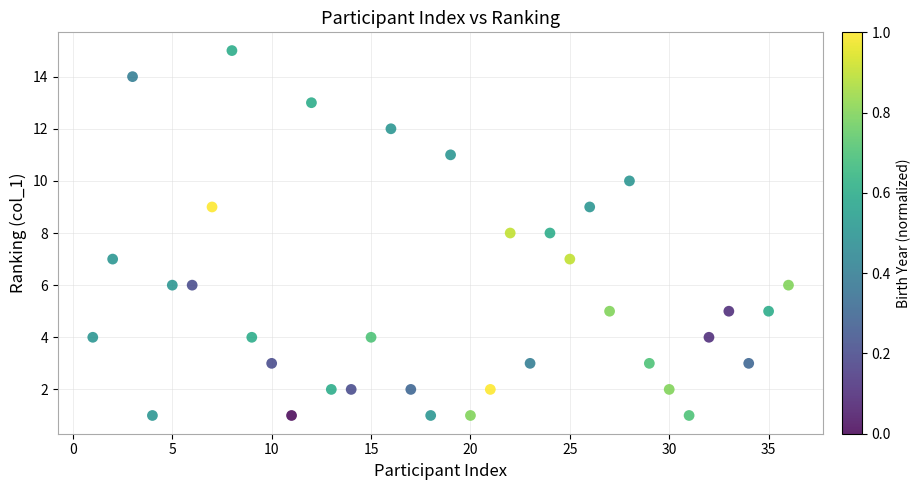

What is the range of X values (max minus min)?

35